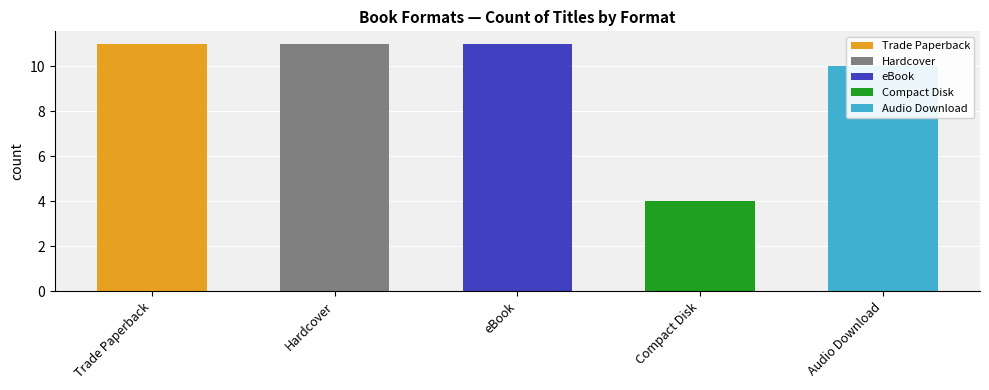

What is the change in value from Trade Paperback to Compact Disk?

-7